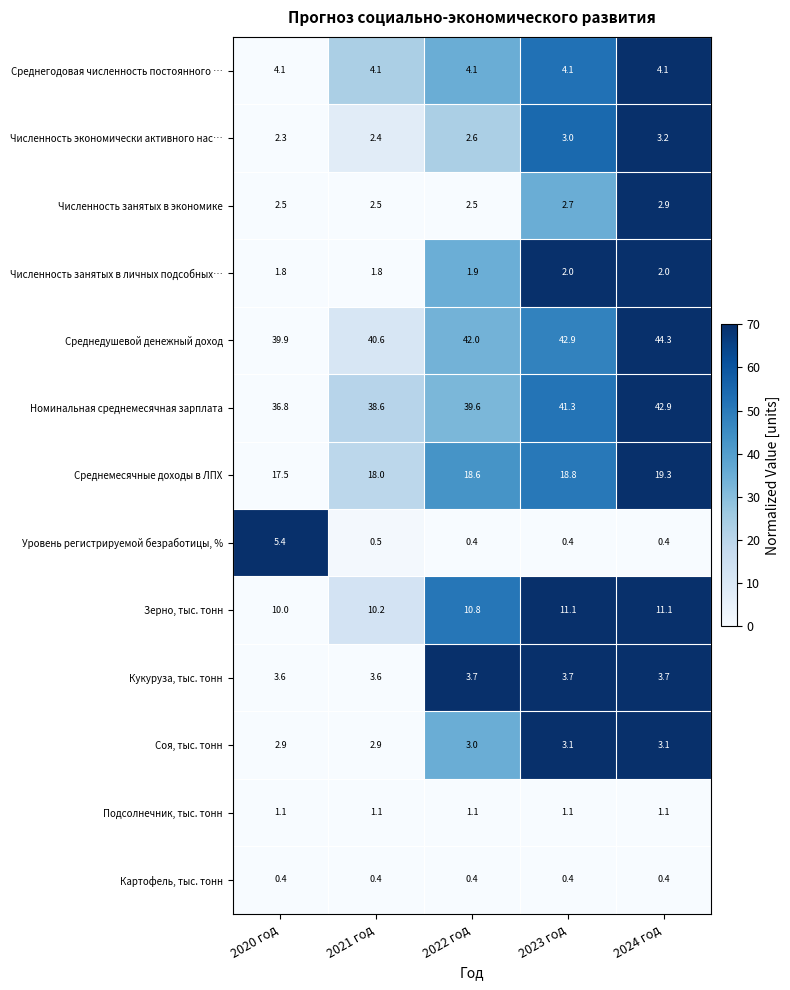

What is the sum of the Численность занятых в экономике values at 2023 год and 2022 год?

5.2